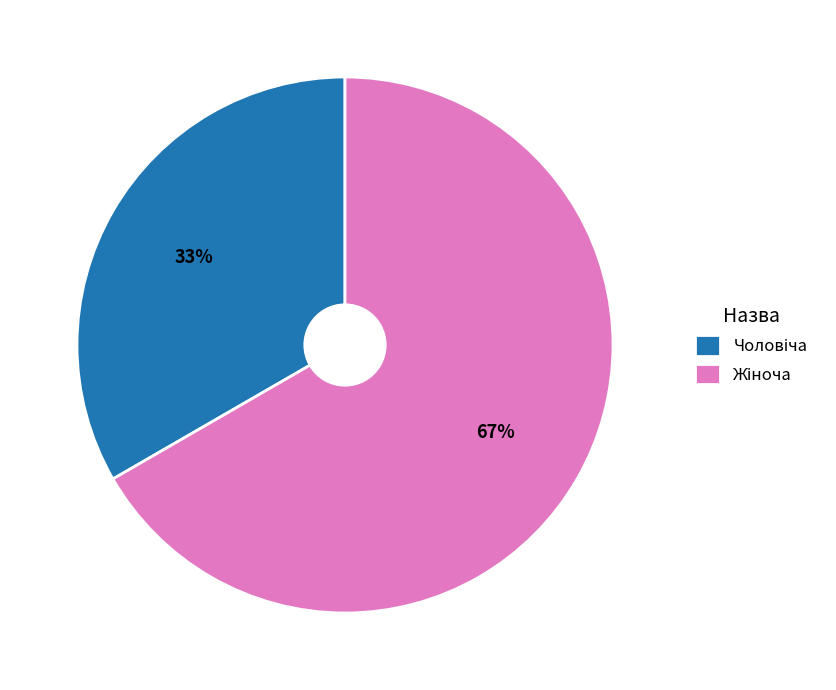

To the nearest percent, what is the average slice percentage?

50%